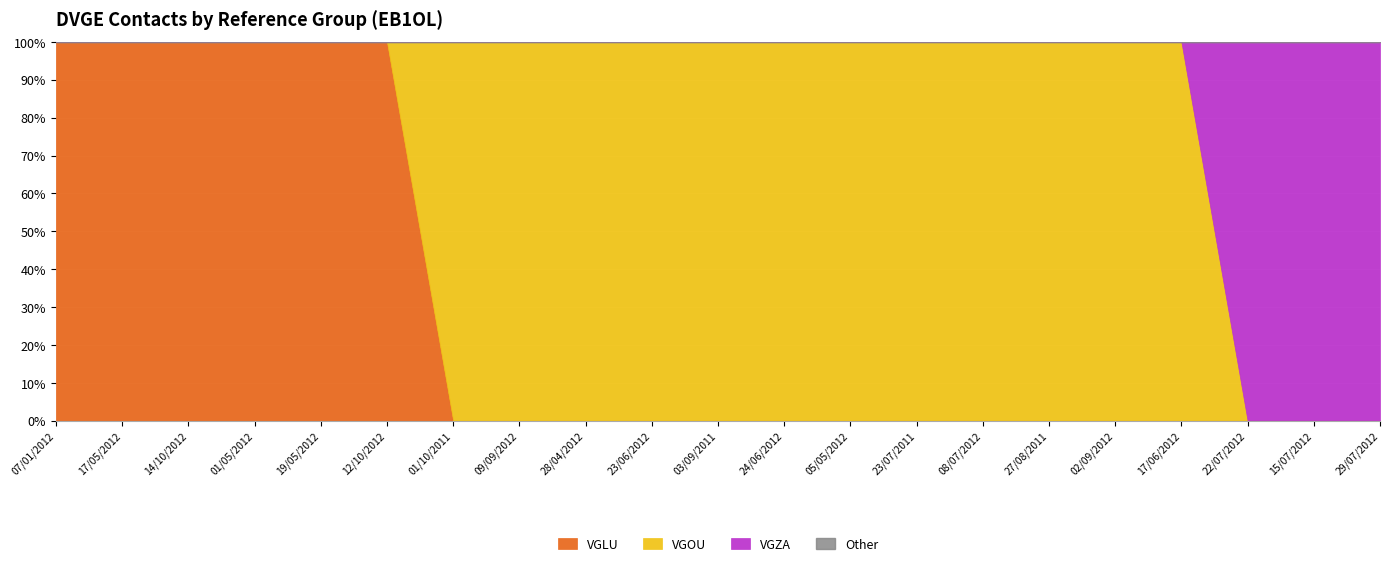

Where do VGZA and VGOU first cross each other?

17/06/2012 and 22/07/2012